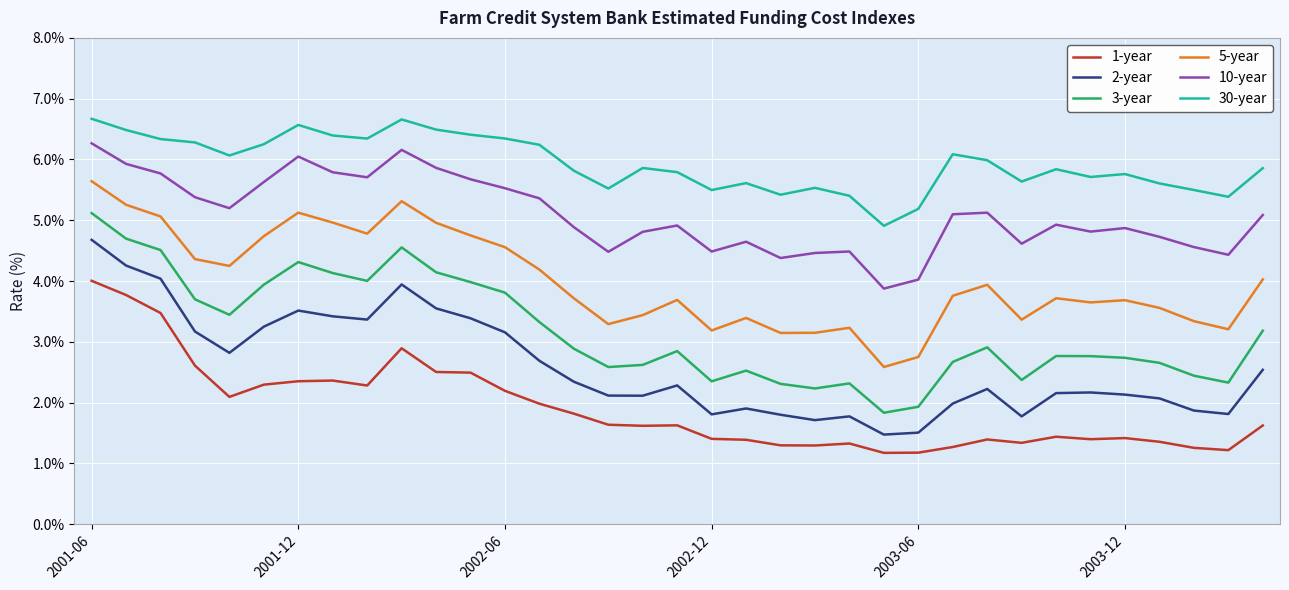

What is the difference between the maximum and minimum values in the 30-year series?

1.8